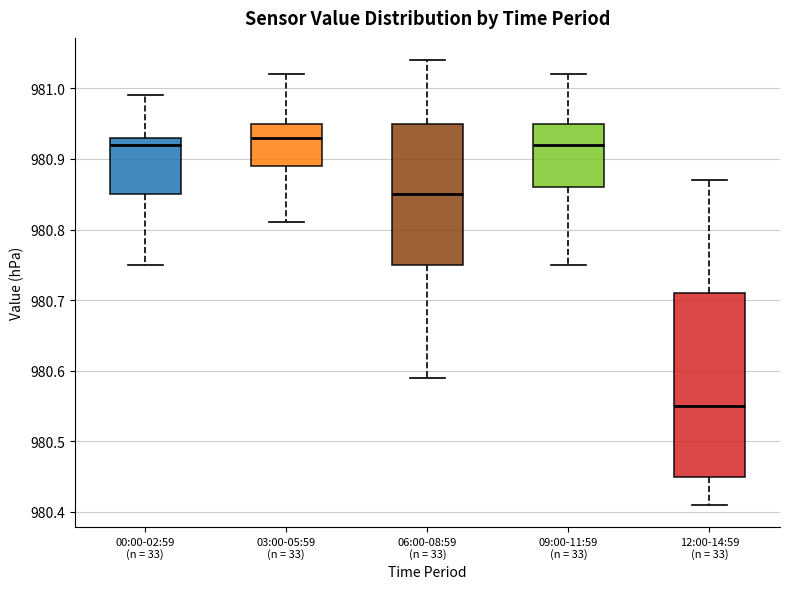

Comparing the boxes themselves (not the whiskers), which one is the tallest?

12:00-14:59 (n = 33)